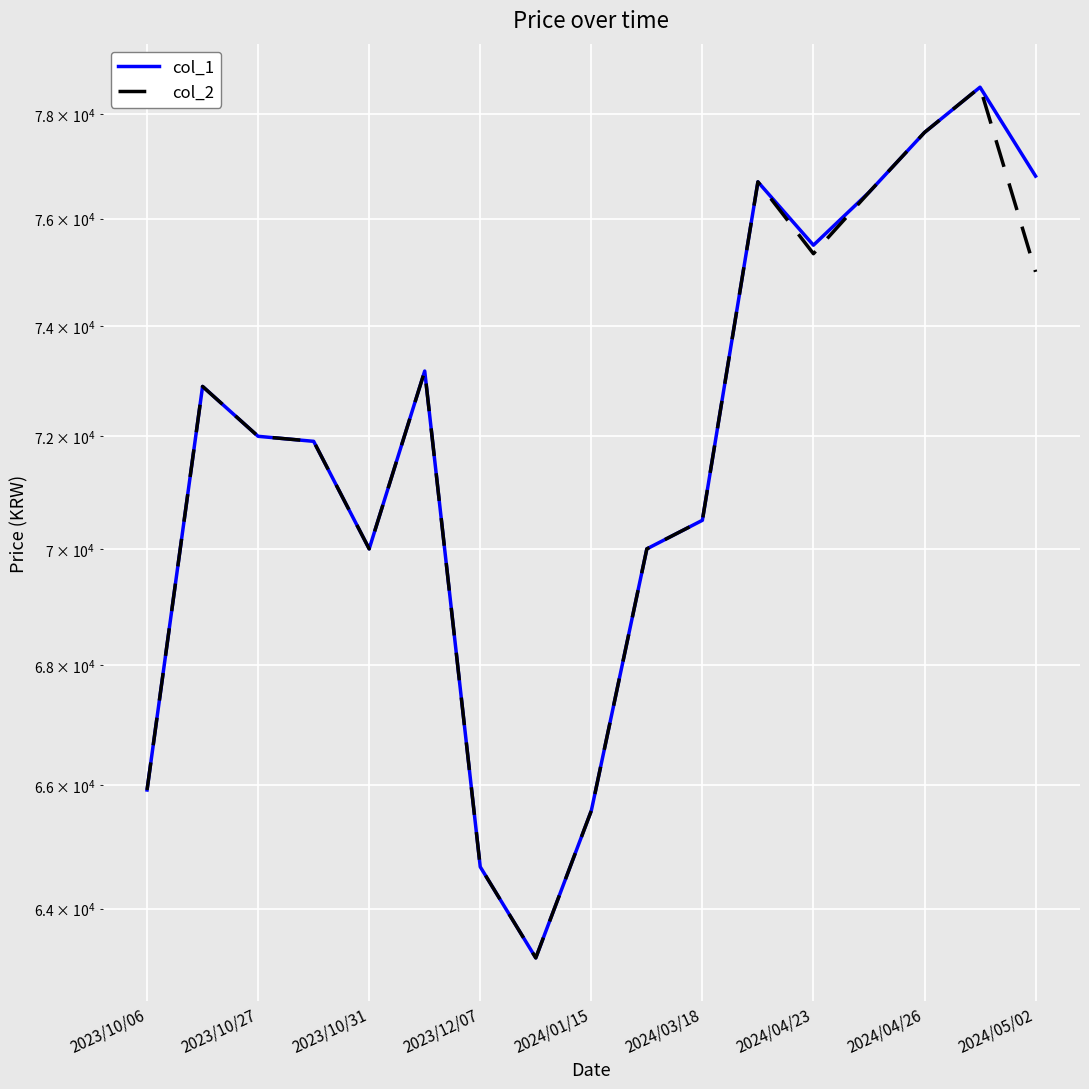

Which series has the widest spread of values?

col_1